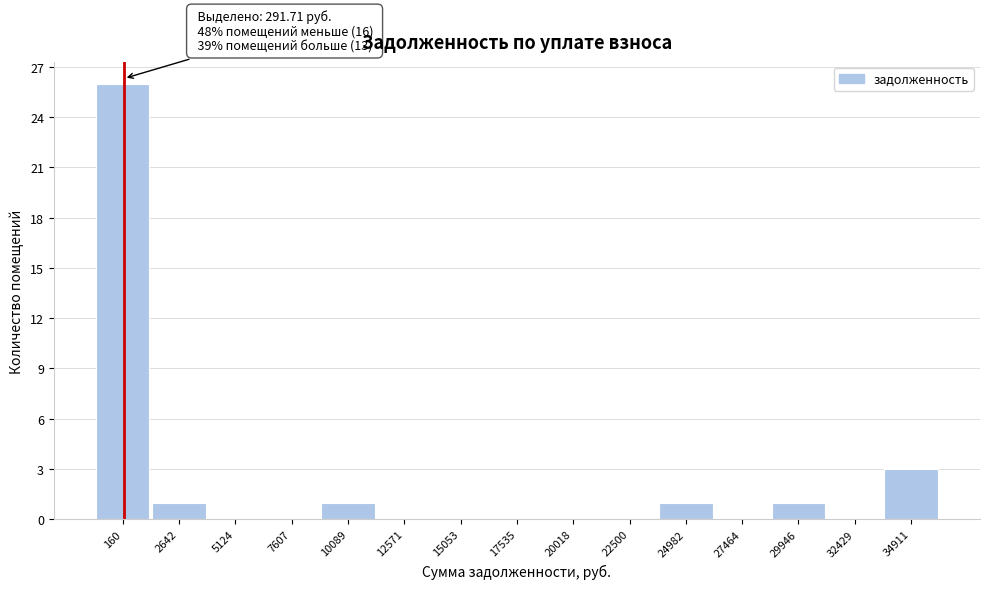

Reading right to left, transcribe all the data shown in this chart.

34911=3	32429=0	29946=1	27464=0	24982=1	22500=0	20018=0	17535=0	15053=0	12571=0	10089=1	7607=0	5124=0	2642=1	160=26